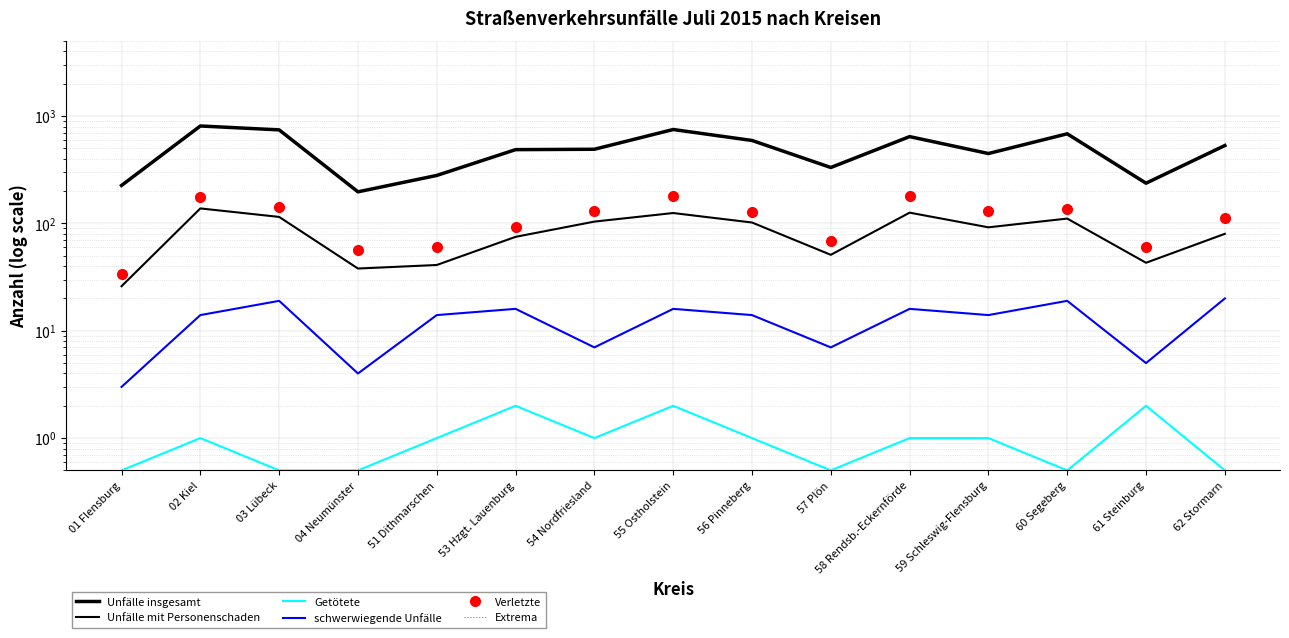

In Unfälle insgesamt, how many points are higher than both neighbors (excluding endpoints)?

4